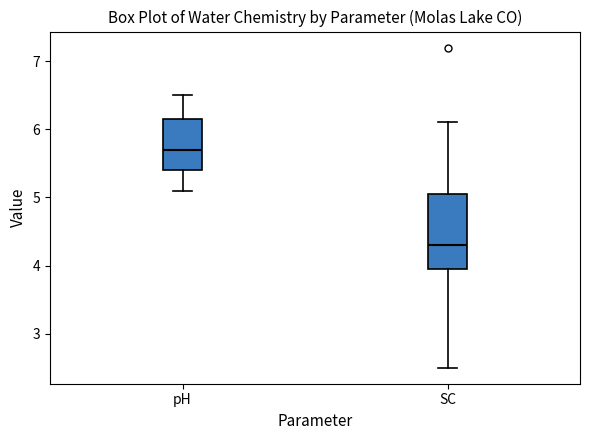

Reading left to right, transcribe this box plot: for each box, give where its median line is, the range the box spans, and where its two whiskers end, as read against the y-axis. The values are not printed on the chart, so give them approximately, as read against the axis.

pH: median 5.7, box 5.4 to 6.2, whiskers 5.1 to 6.5
SC: median 4.3, box 4.0 to 5.1, whiskers 2.5 to 6.1